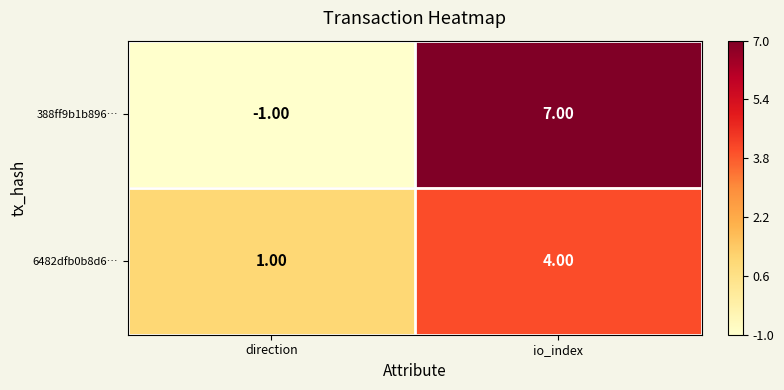

Rank the series by their maximum value, from highest to lowest.

388ff9b1b896…, 6482dfb0b8d6…